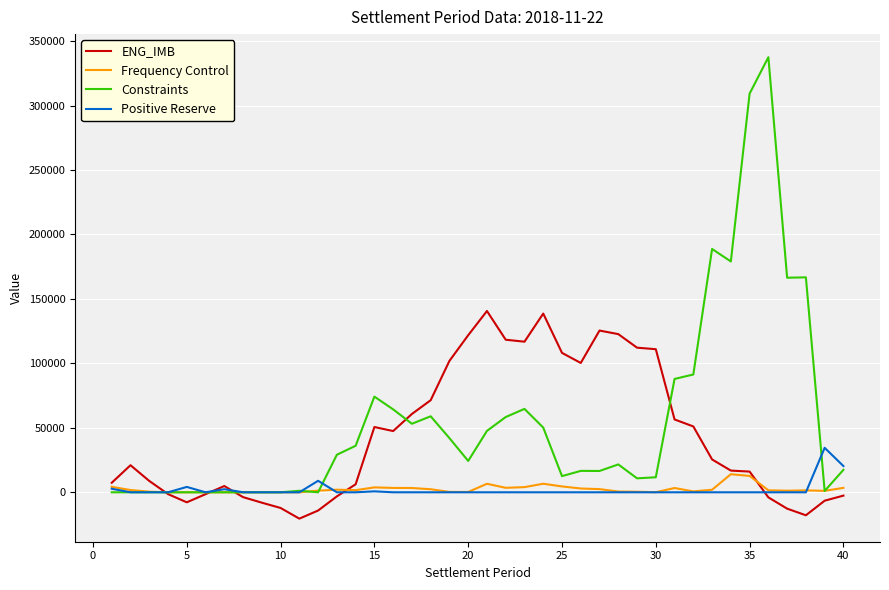

Rank the series by their maximum value, from highest to lowest.

Constraints, ENG_IMB, Positive Reserve, Frequency Control